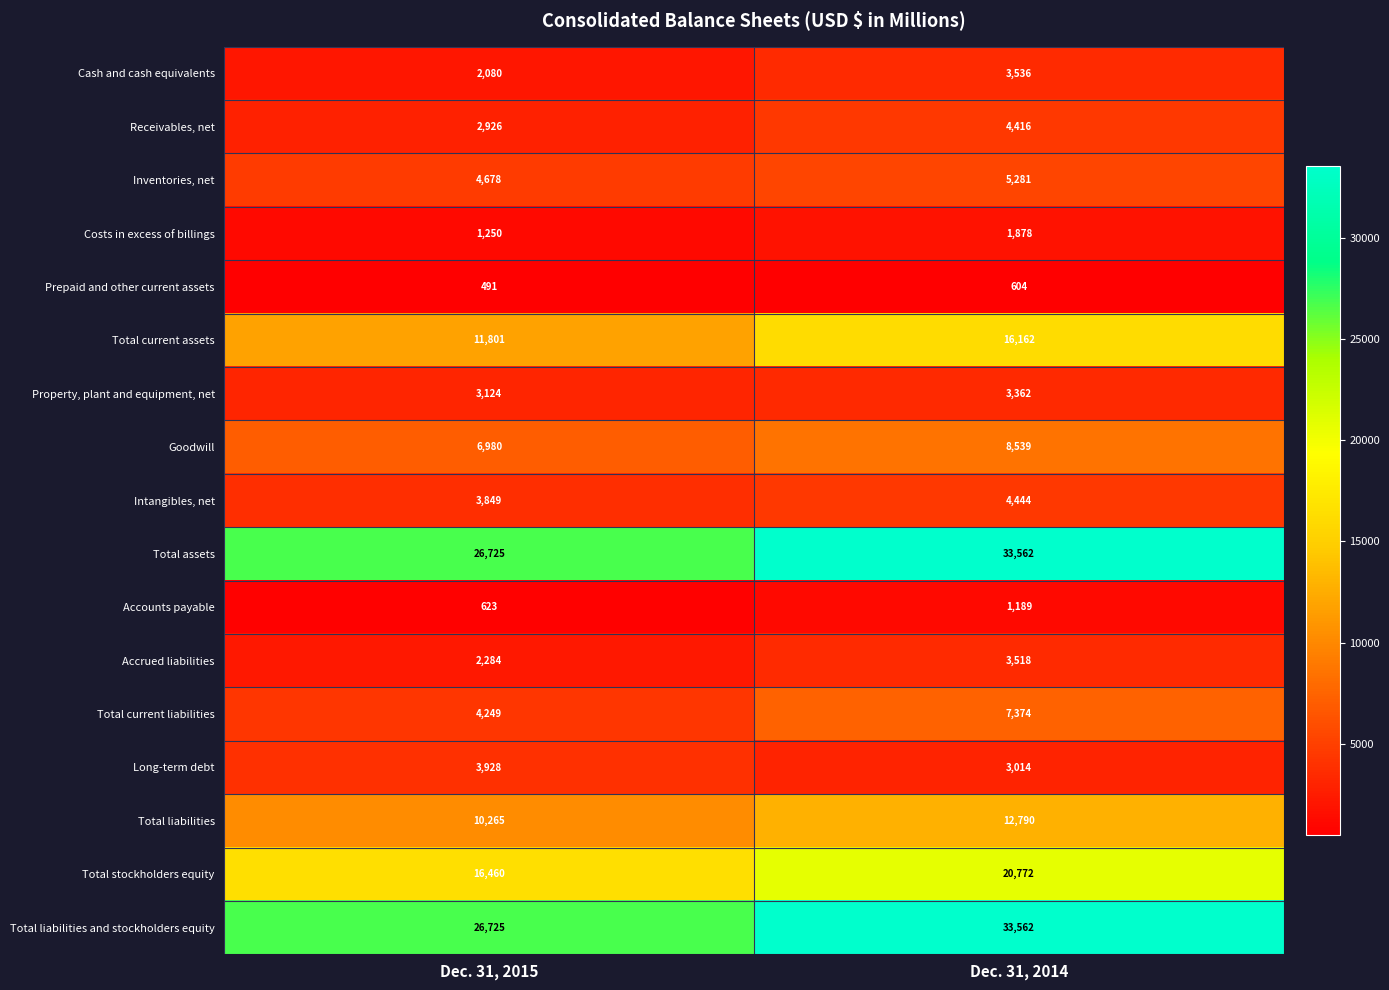

What is the greatest value displayed?

33562